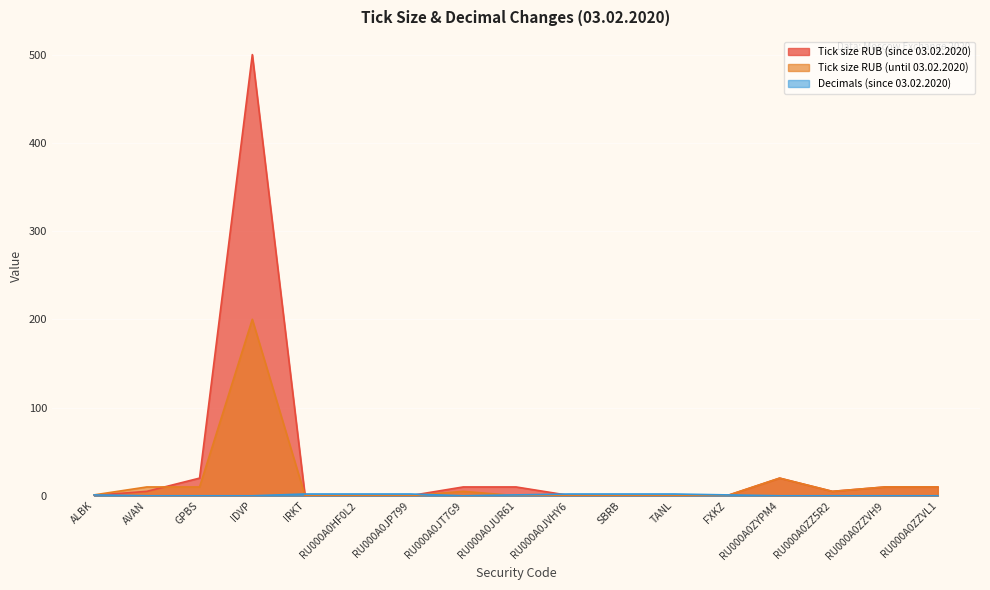

Reading left to right, transcribe all the data shown in this chart.

Tick size RUB (since 03.02.2020): 0.5	5.0	20.0	500.0	0.0	0.2	0.2	10.0	10.0	0.5	0.1	0.1	0.1	20.0	5.0	10.0	10.0
Tick size RUB (until 03.02.2020): 1.0	10.0	10.0	200.0	0.0	0.1	0.1	5.0	0.1	0.1	0.0	0.1	0.1	20.0	5.0	10.0	10.0
Decimals (since 03.02.2020): 1.0	0.0	0.0	0.0	2.0	2.0	2.0	0.0	1.0	2.0	2.0	2.0	1.0	0.0	0.0	0.0	0.0